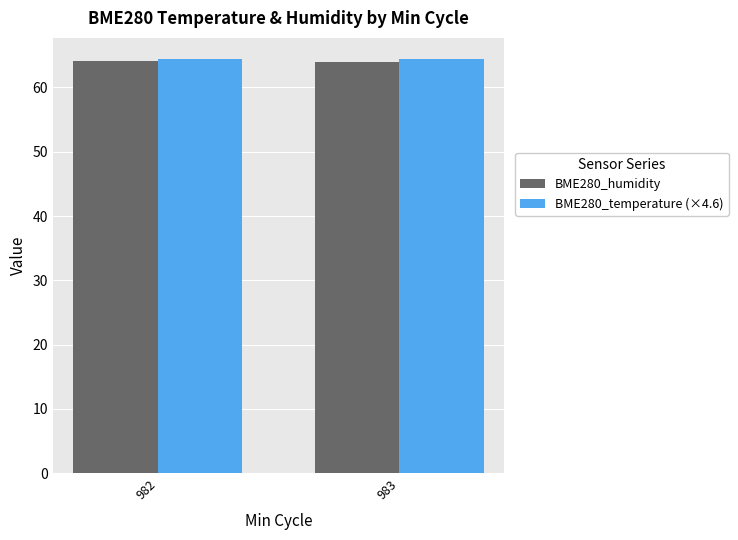

What are all the series names shown in the legend?

BME280_humidity, BME280_temperature (×4.6)